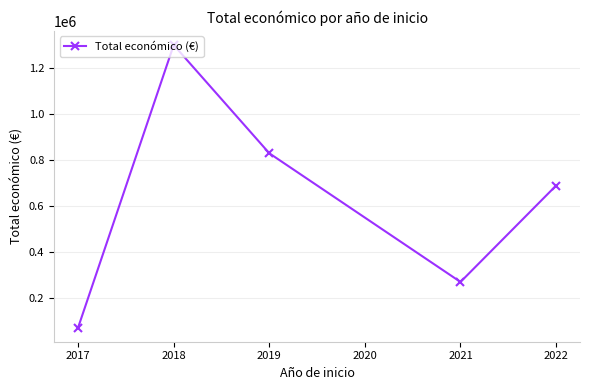

Does the chart display data point markers on the line(s)?

Yes